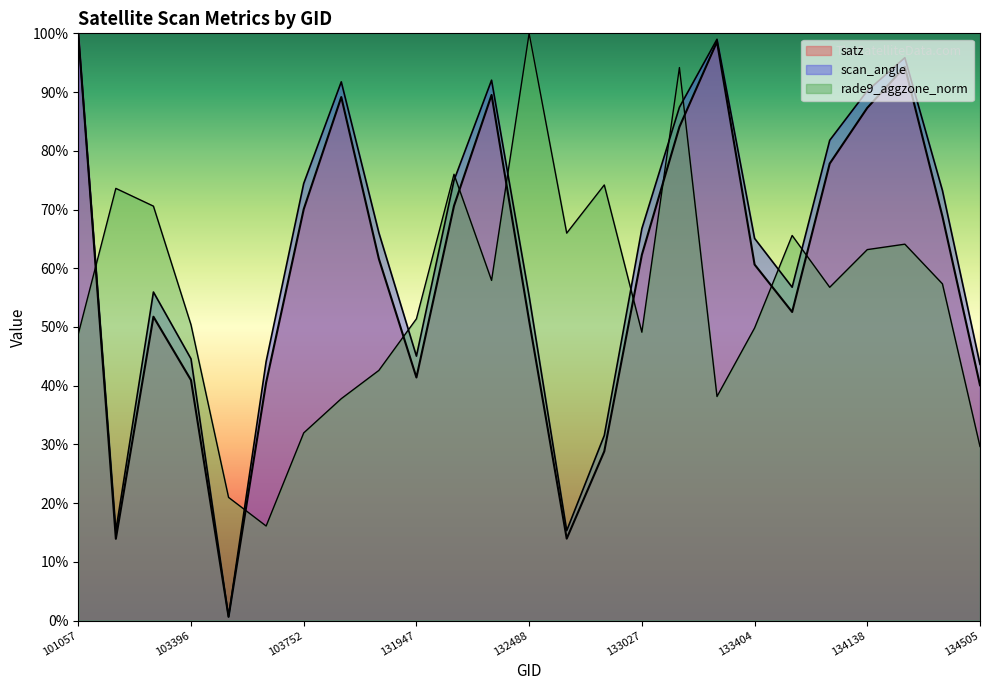

At which category does satz reach its first local valley?

102911